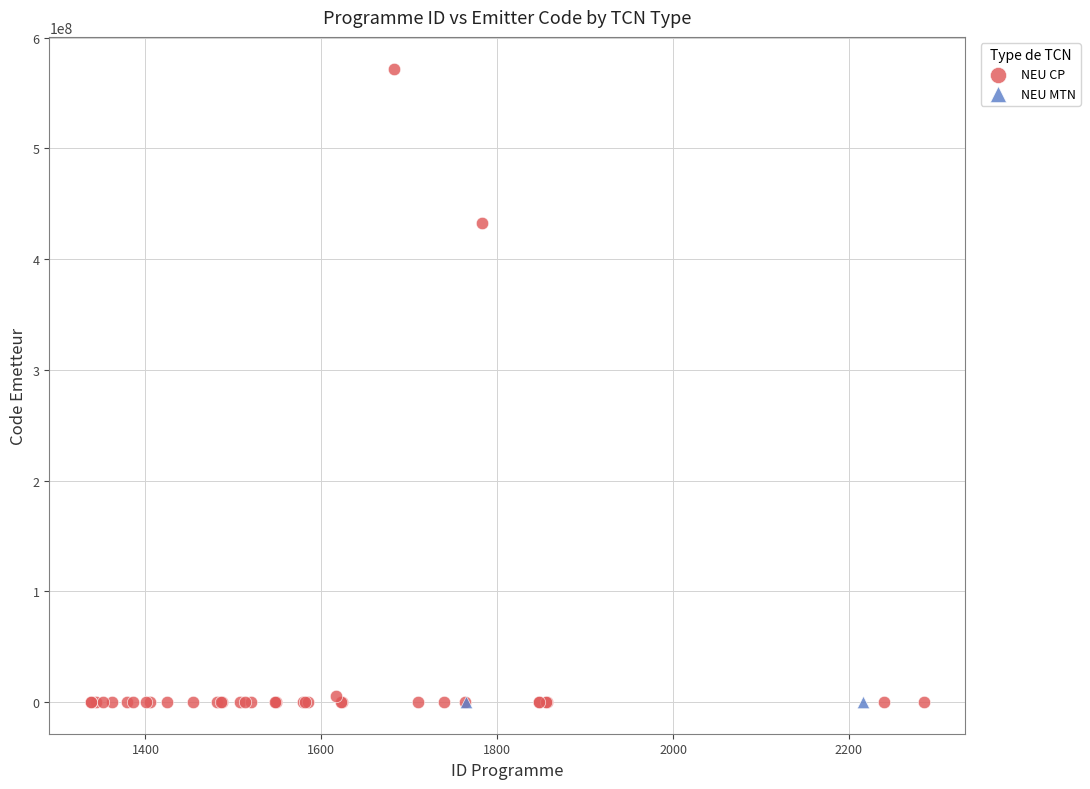

What are all the series names shown in the legend?

NEU CP, NEU MTN